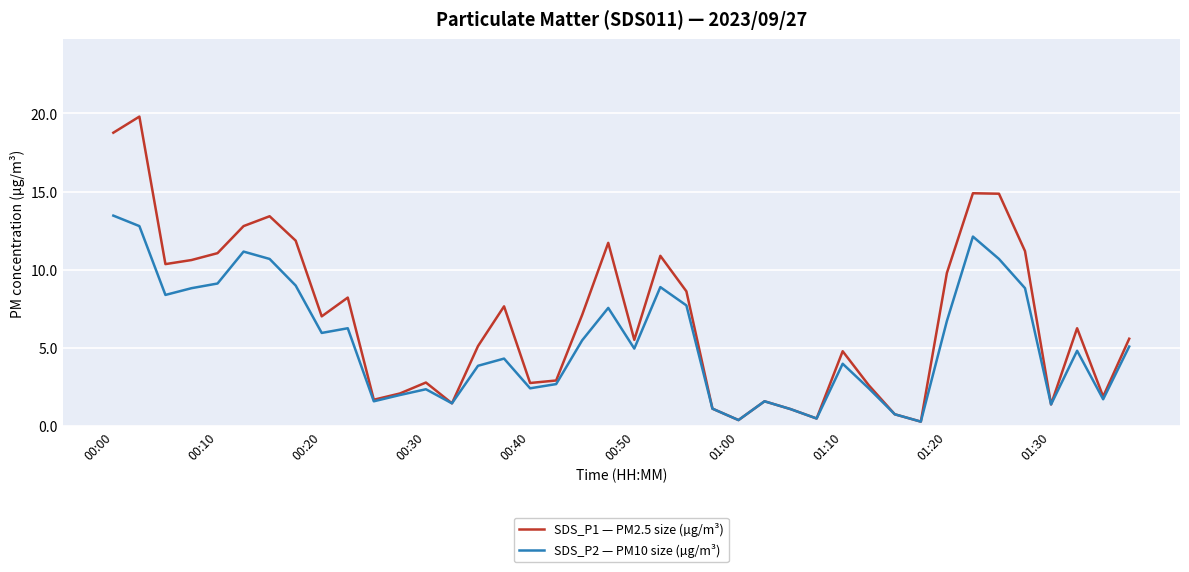

How many distinct data groups are displayed?

2